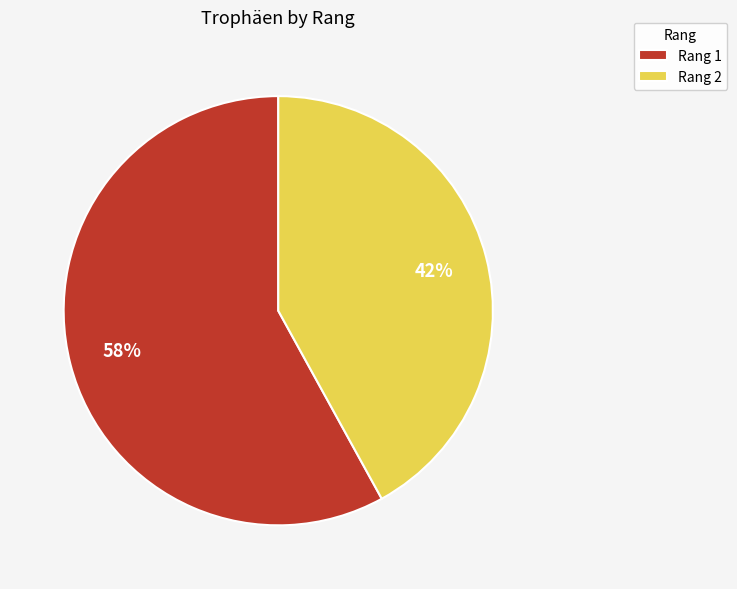

What percentage is the Rang 1 slice, to the nearest percent?

58%